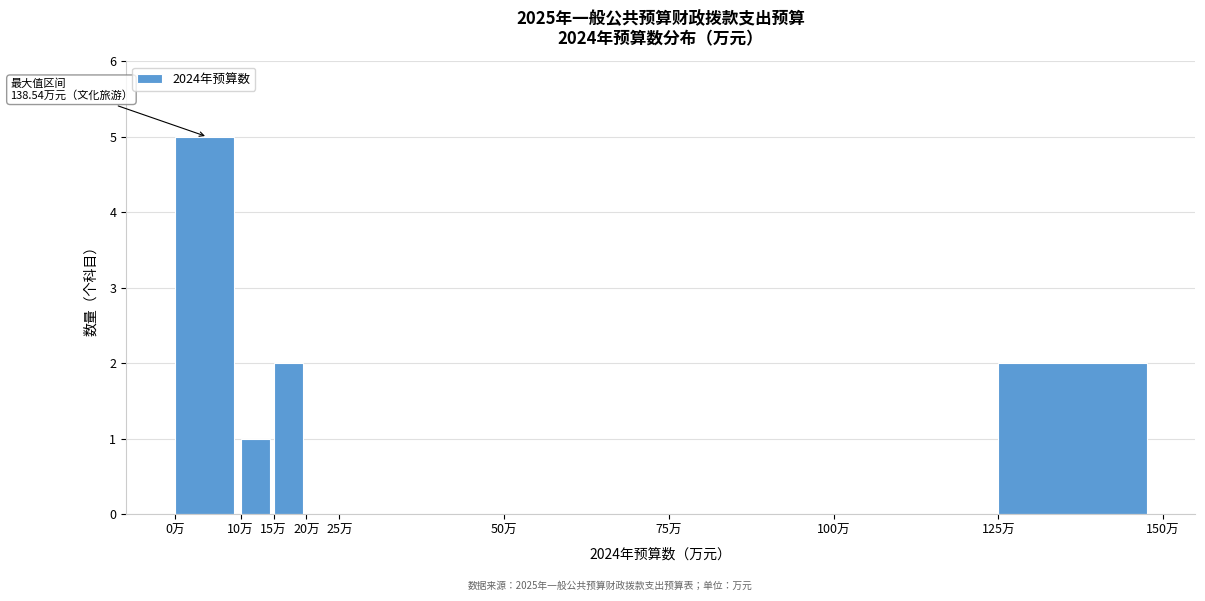

Which range on the x-axis has the tallest bar?

0 to 10